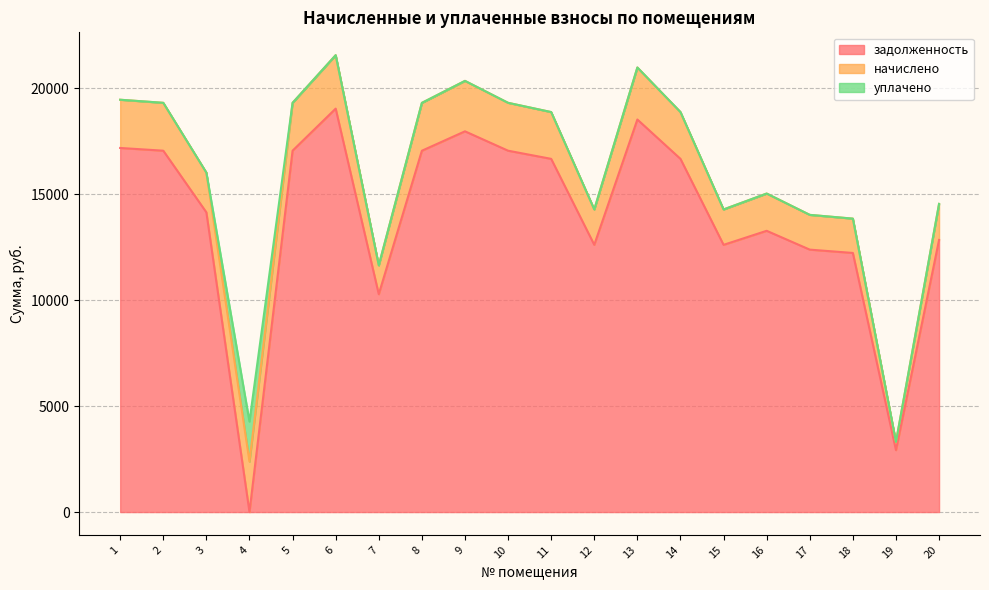

How many data points does each series have?

20